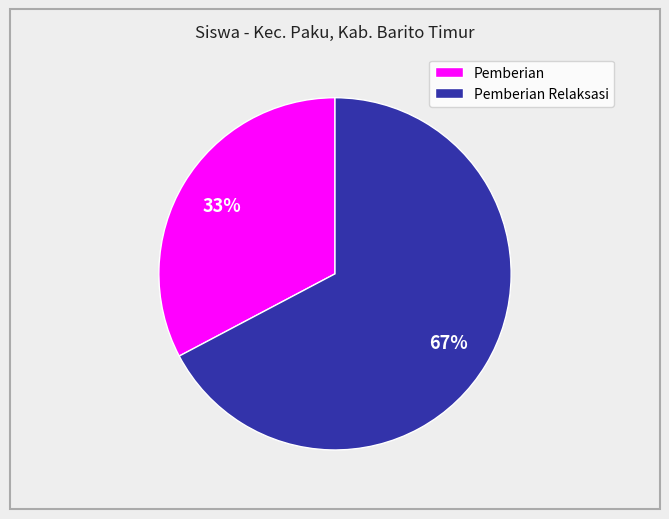

Is there any slice that represents more than half of the pie?

Yes